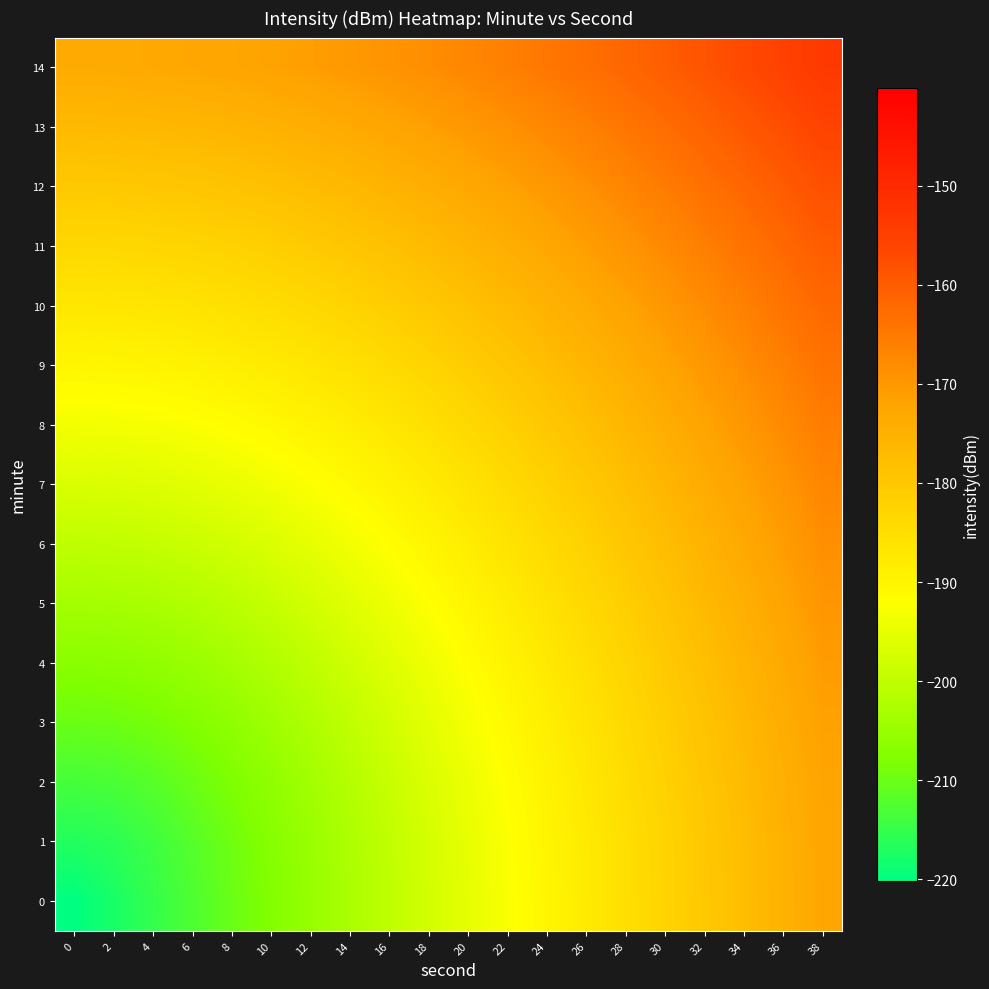

What is the difference between the highest and lowest values at 14?

32.3